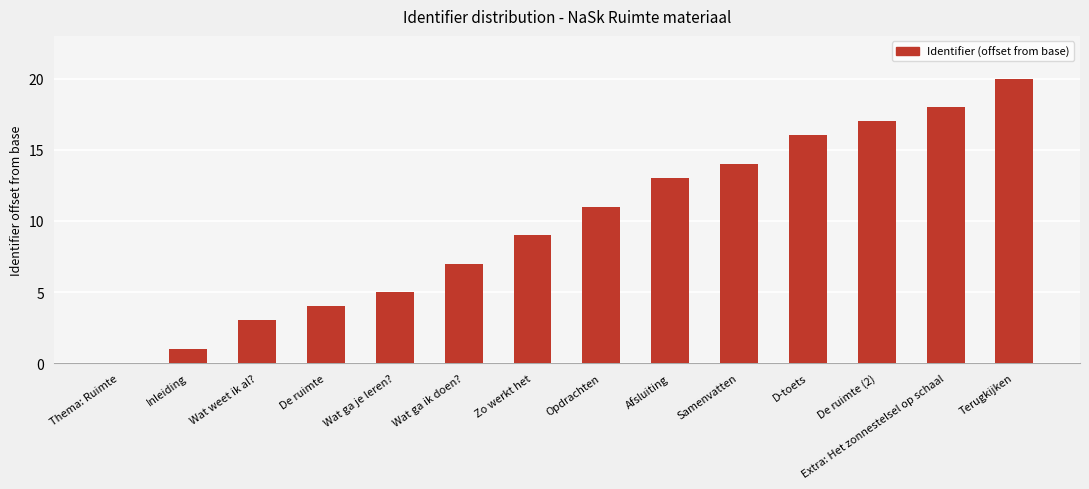

What is the maximum value shown in the chart?

20